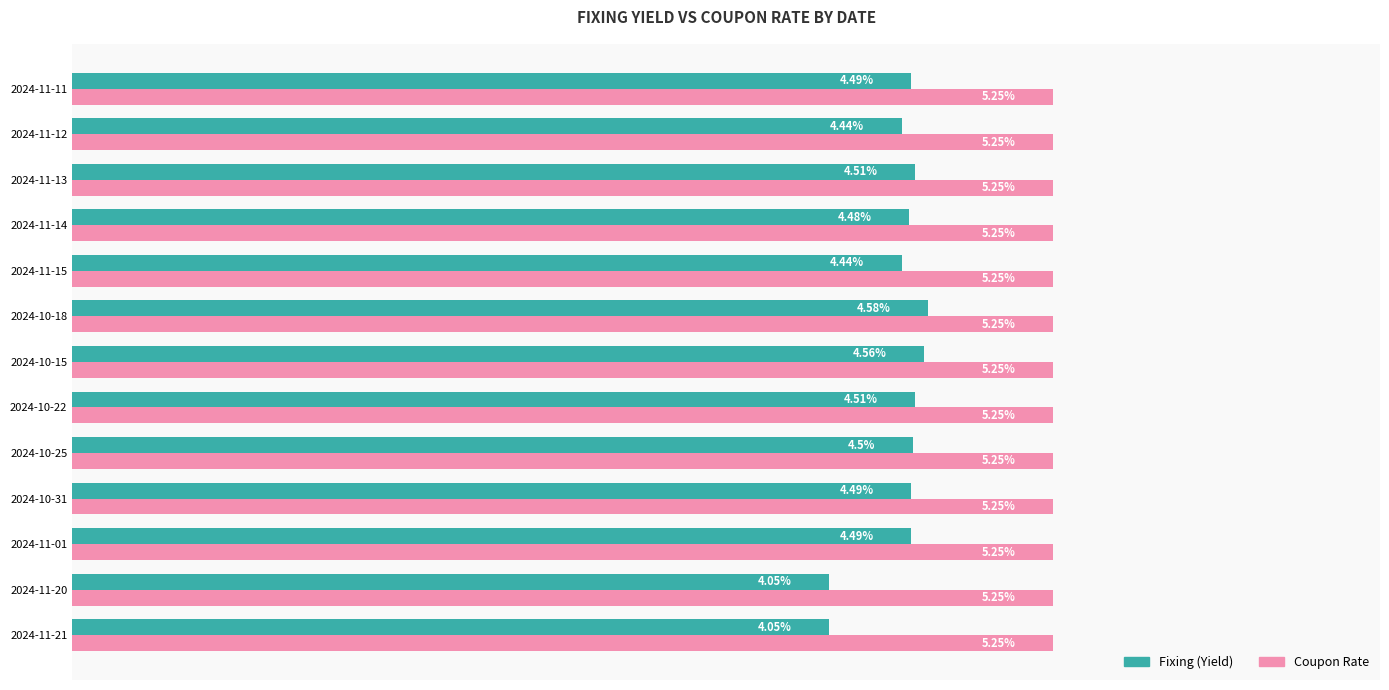

At 2024-11-21, list the series in order from largest to smallest.

Coupon Rate, Fixing (Yield)